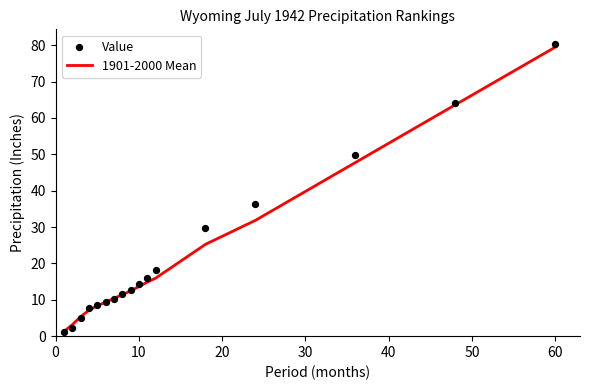

Is the value of 1901-2000 Mean at 9 greater than the value of Value at 10?

Yes